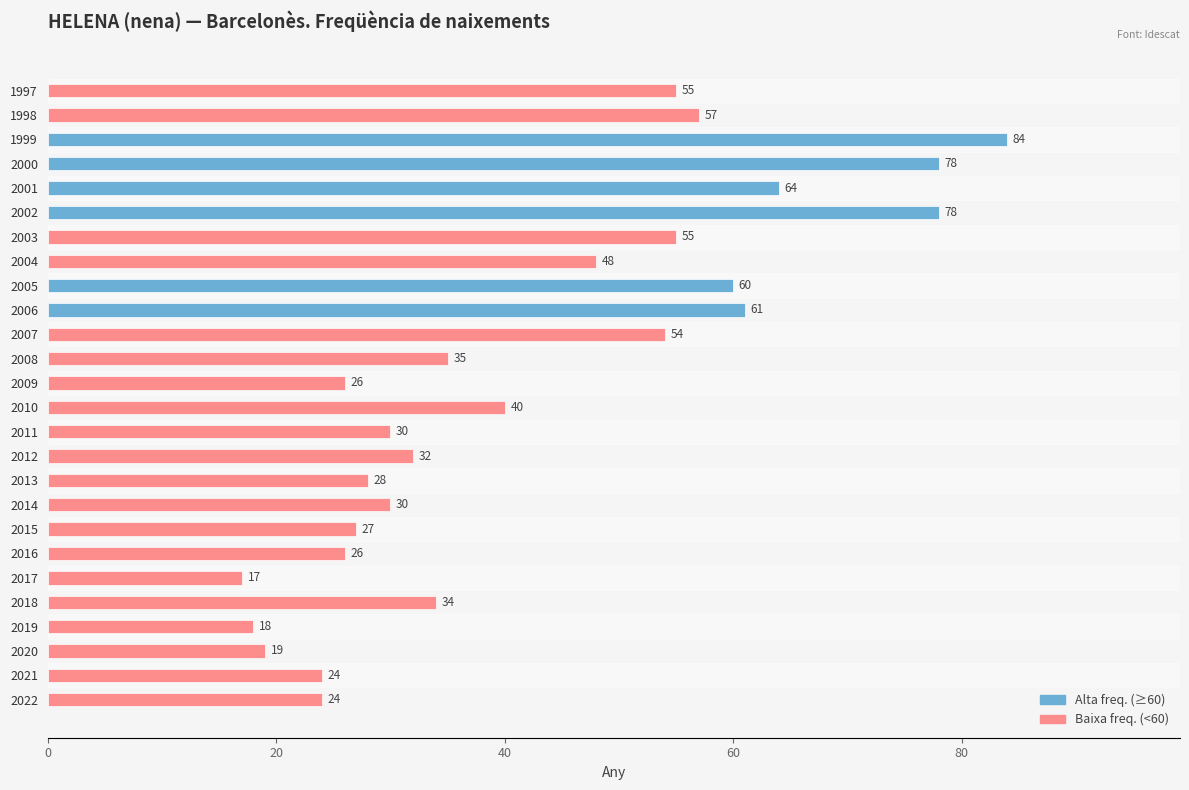

What is the difference between the second highest and second lowest values?

60